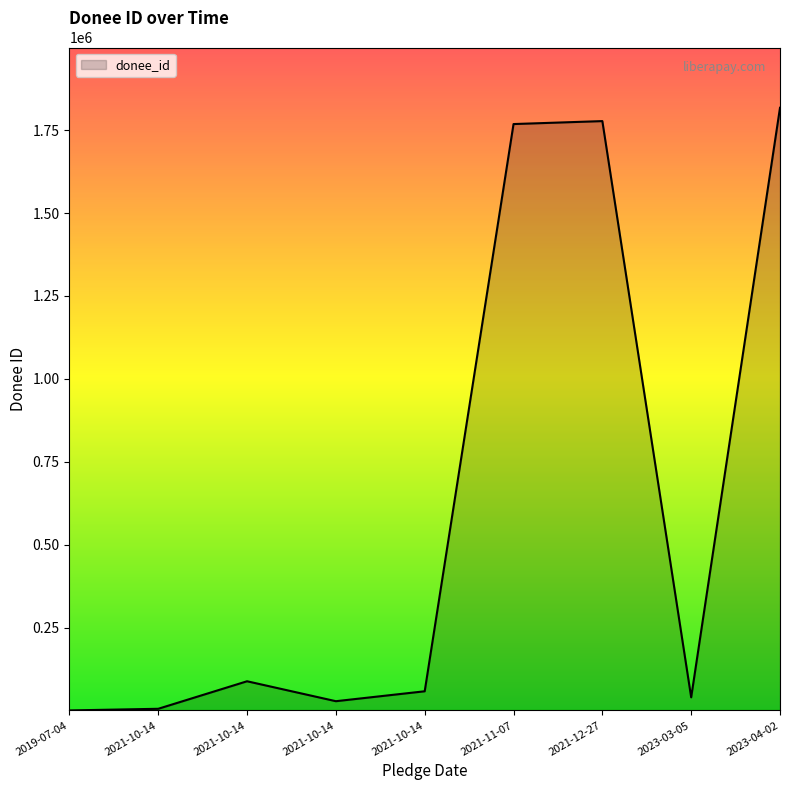

What is the maximum value shown in the chart?

1817470